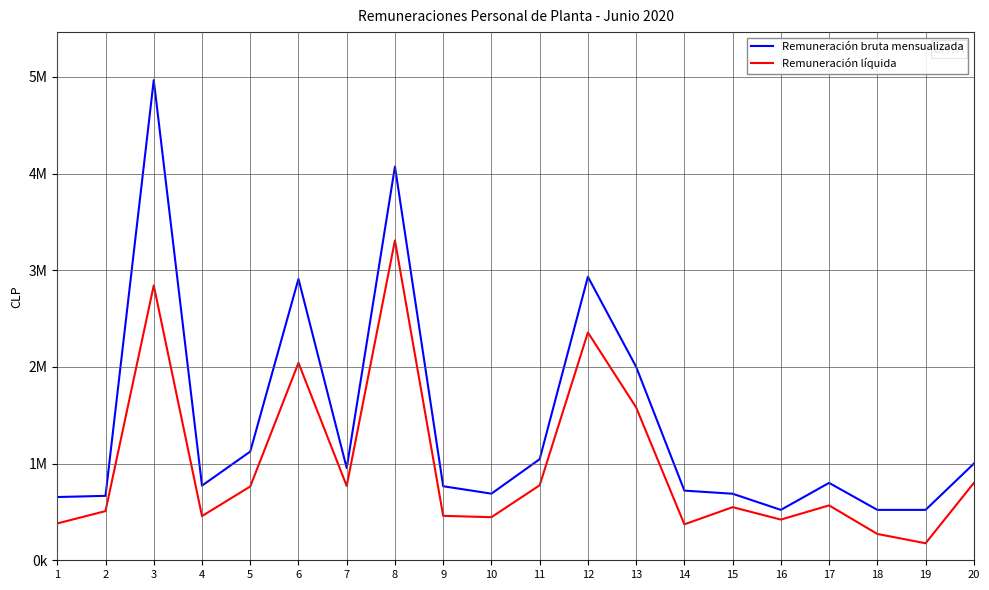

Is this an area chart (filled region under the line)?

No